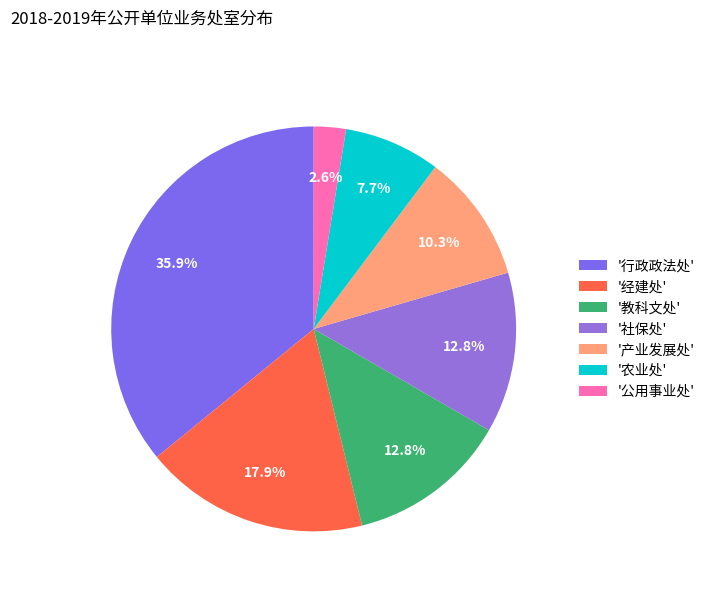

To the nearest percent, what is the difference between the largest and smallest slice percentages?

33%